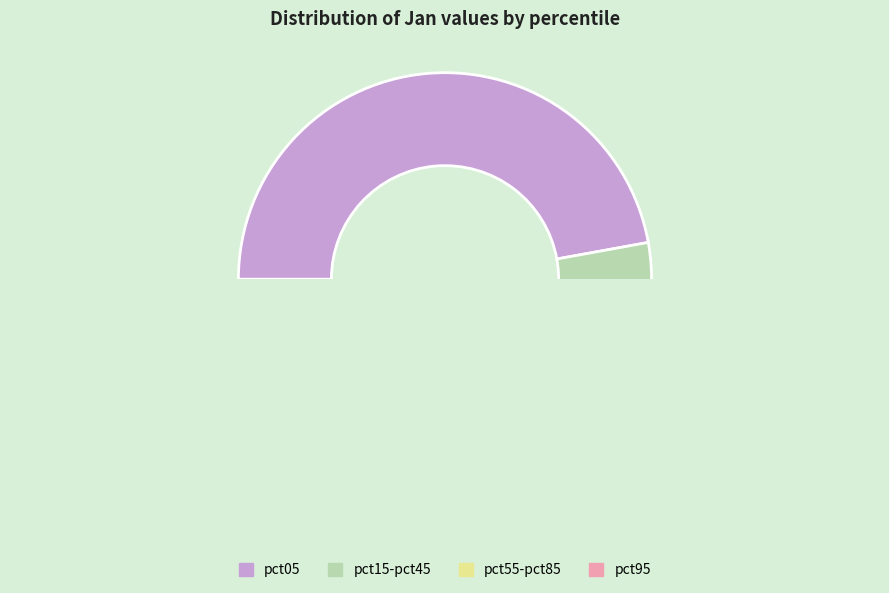

Which category has the biggest portion of the pie?

pct05